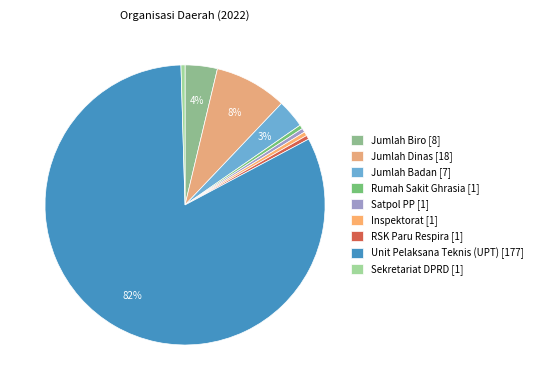

Count the number of slices in the pie.

9